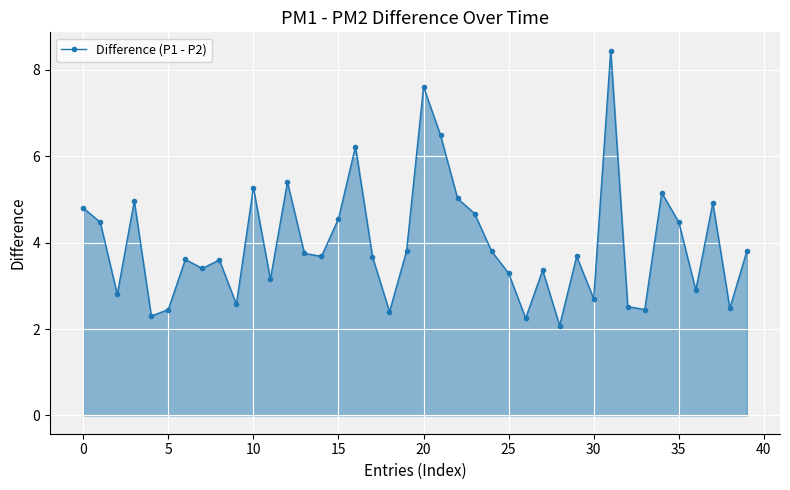

What is the minimum value shown in the chart?

2.1